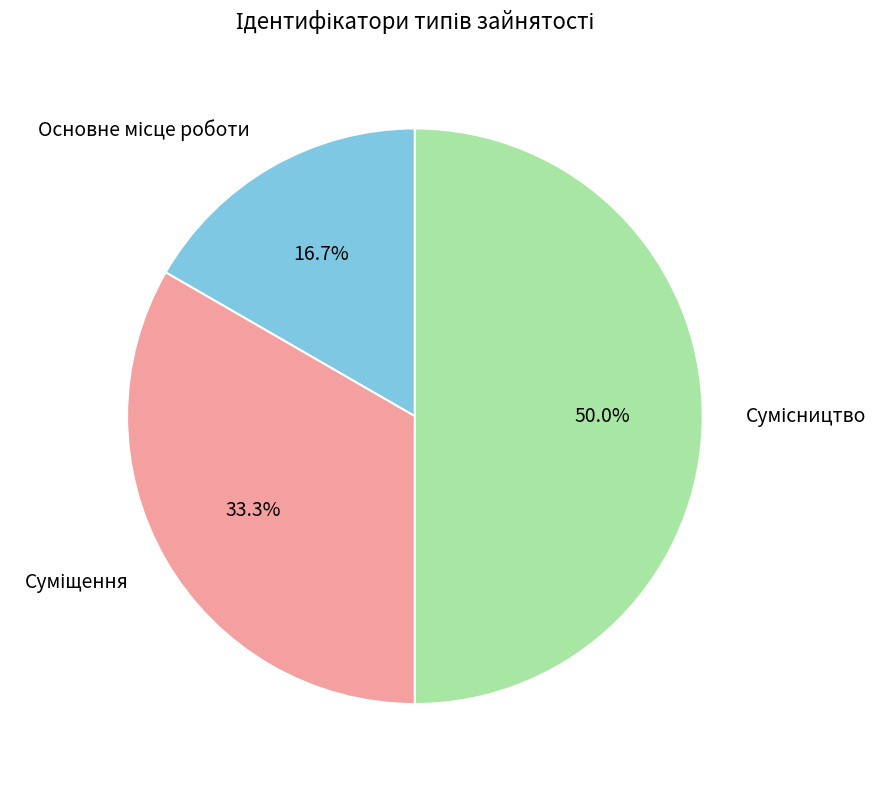

To the nearest percent, what is the average slice percentage?

33%